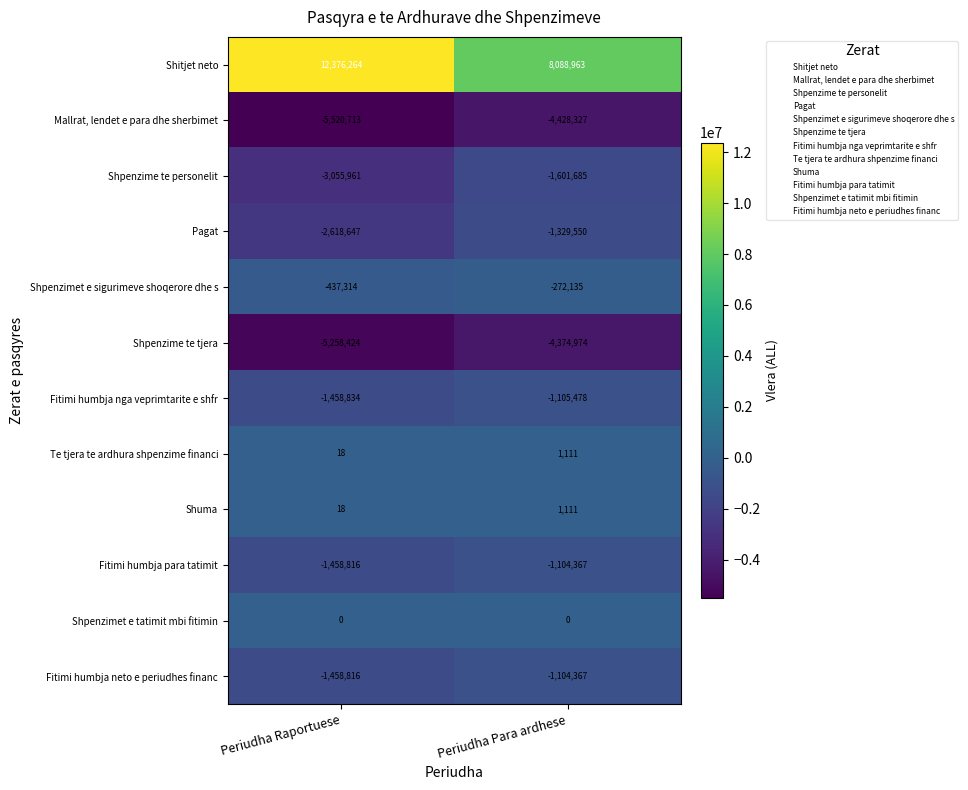

What is the approximate value of Shpenzime te tjera at Periudha Para ardhese?

-4374974